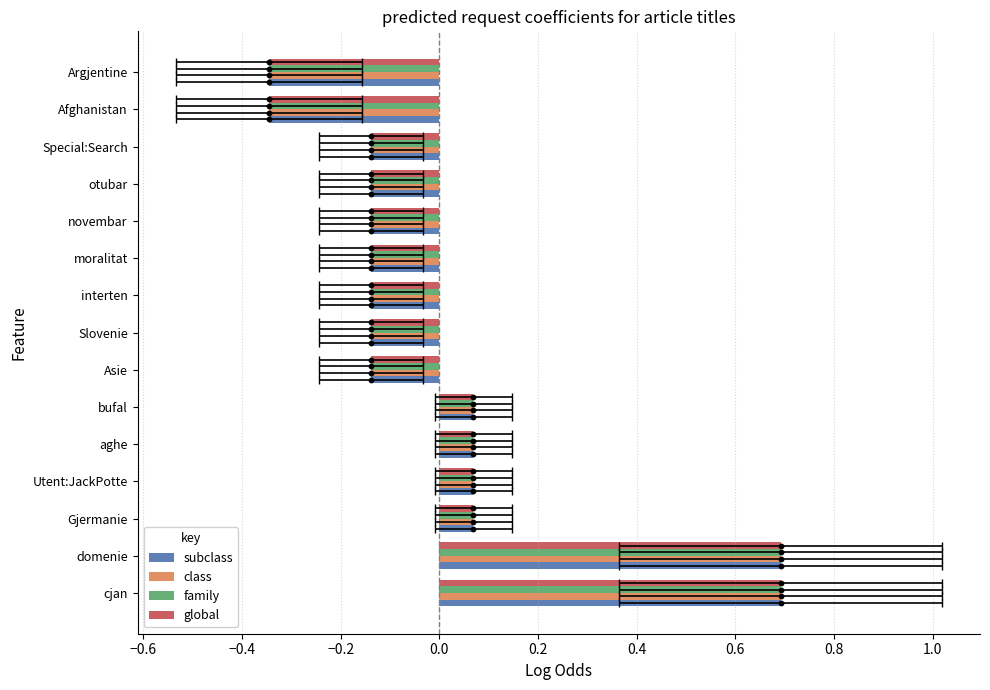

Which series reaches the minimum Y coordinate?

subclass